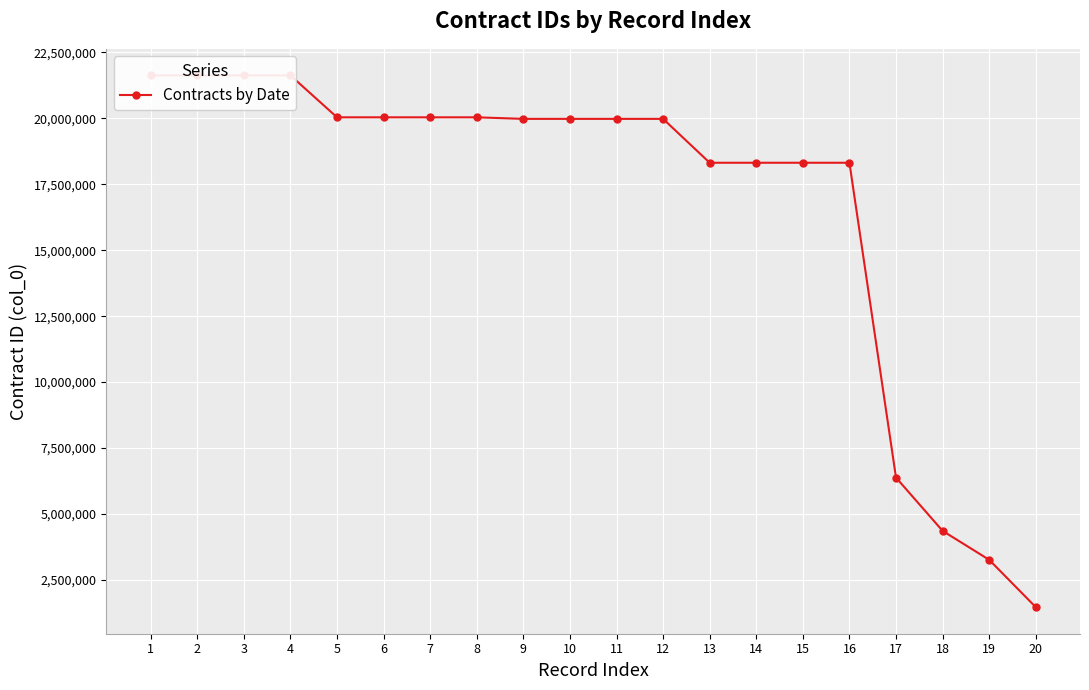

How many points are higher than both their immediate neighbors (excluding endpoints)?

2